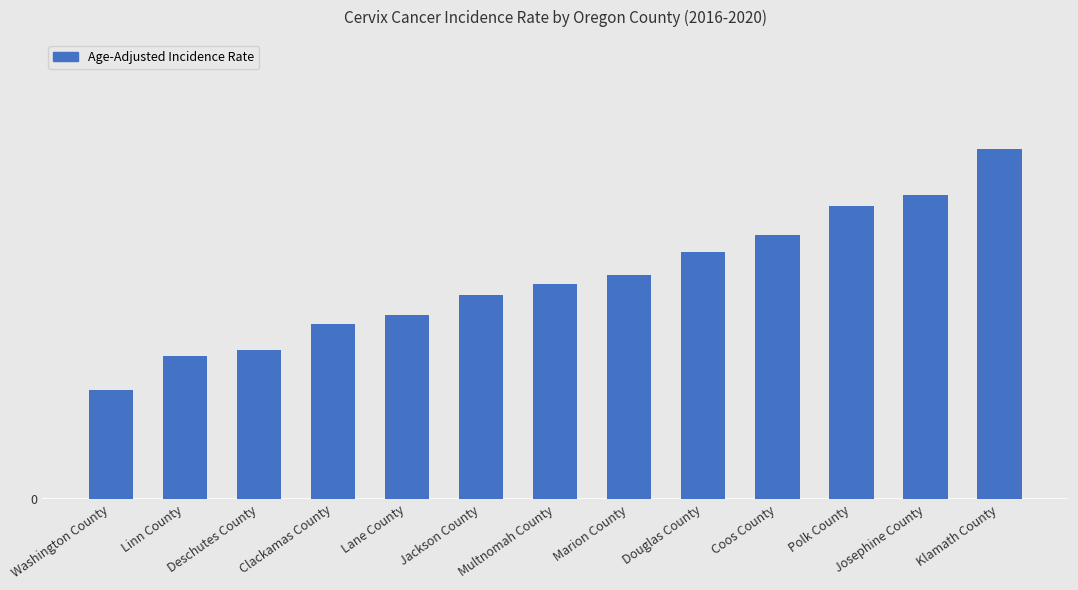

What is the approximate value at Coos County?

9.2